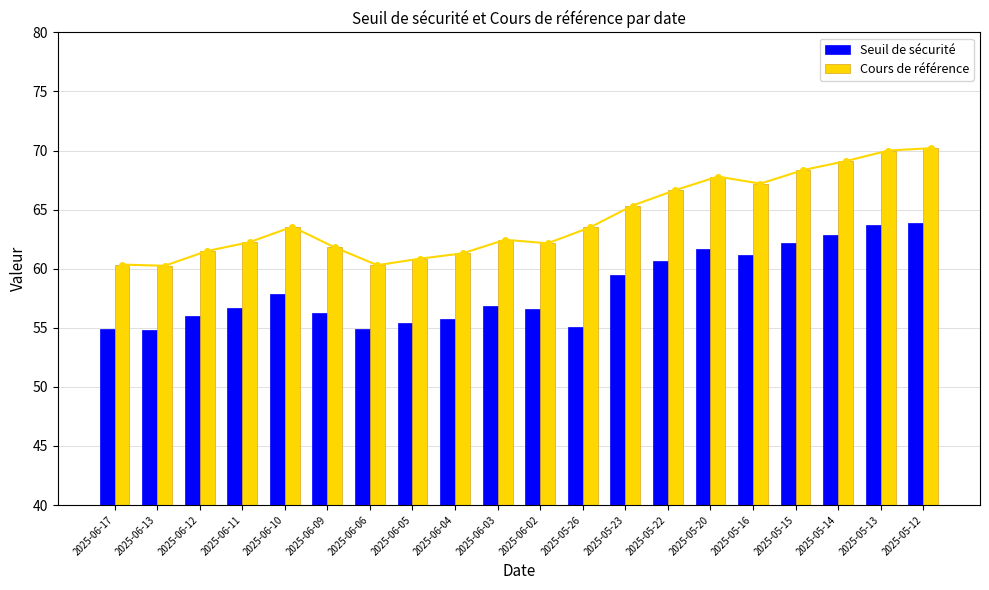

At which label does Seuil de sécurité reach its peak?

2025-05-12